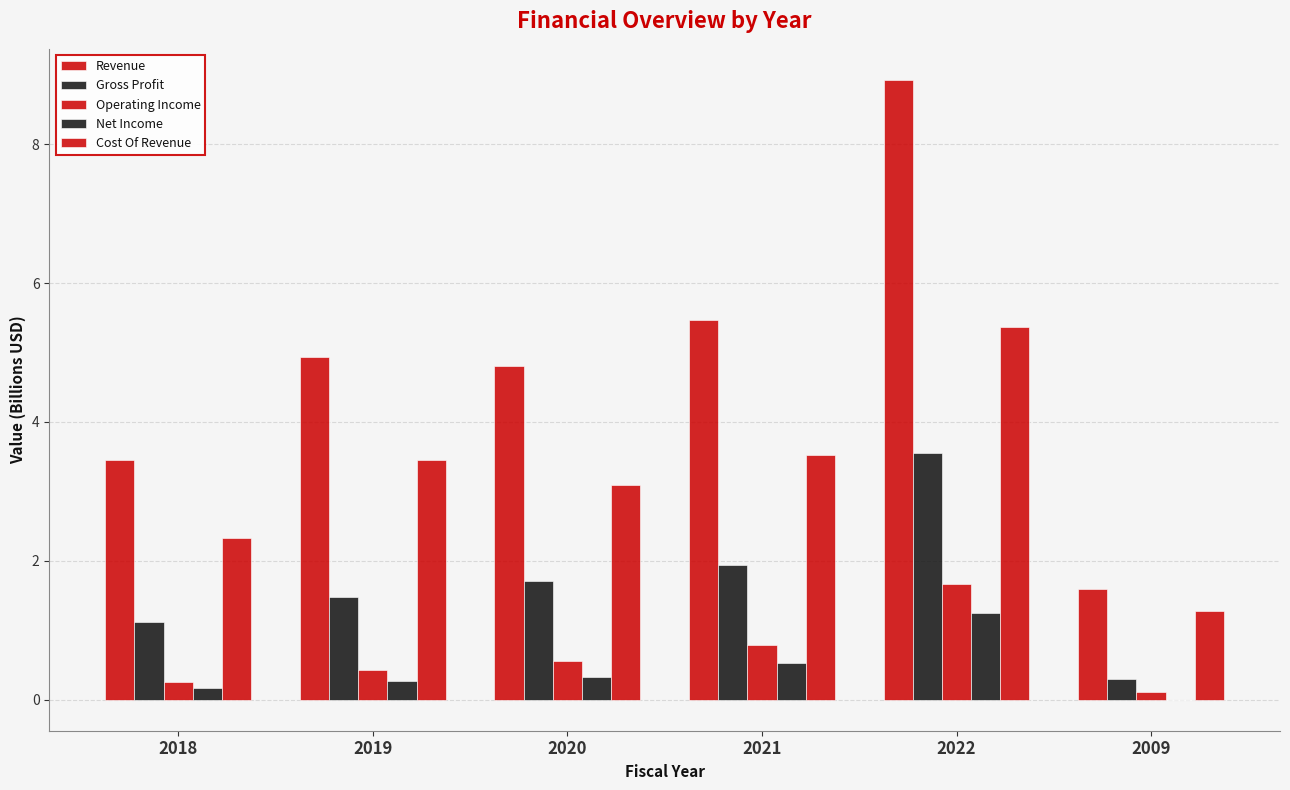

At how many categories does at least one series exceed 5?

2